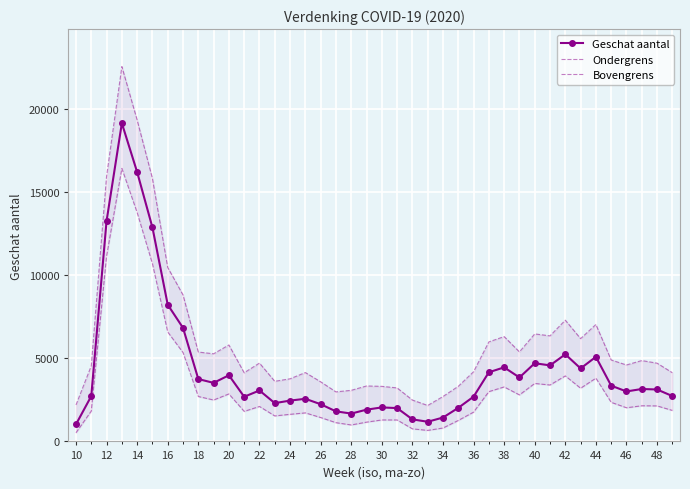

Where does the Geschat aantal series first go above 3125?

12